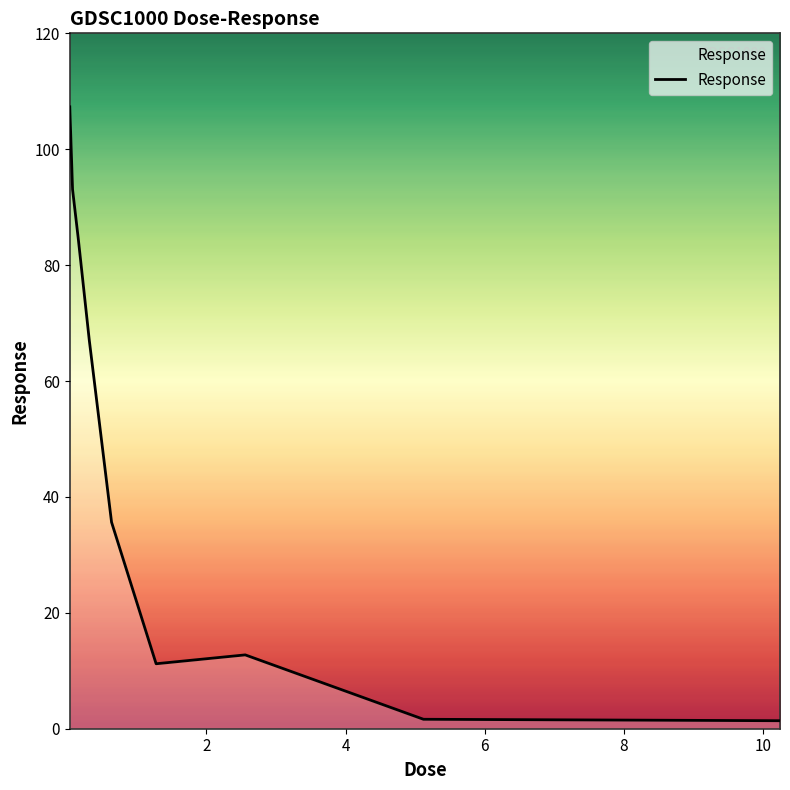

Is this an area chart (filled region under the line)?

Yes